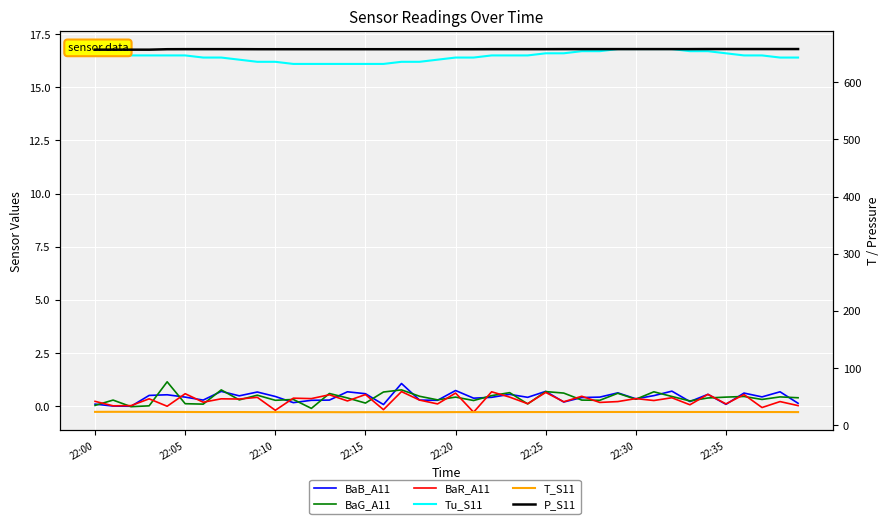

The Tu_S11 series shows 25.5 at 32. True or false?

False